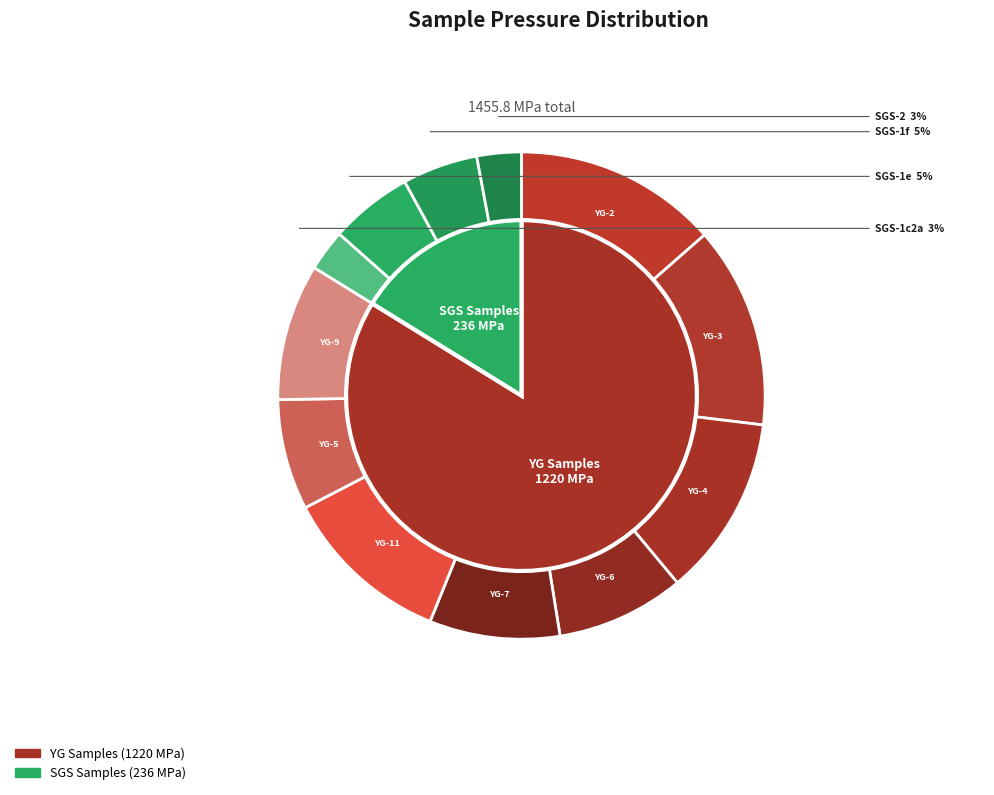

Approximately how many times larger is the value at YG-11 compared to YG-6?

1.3